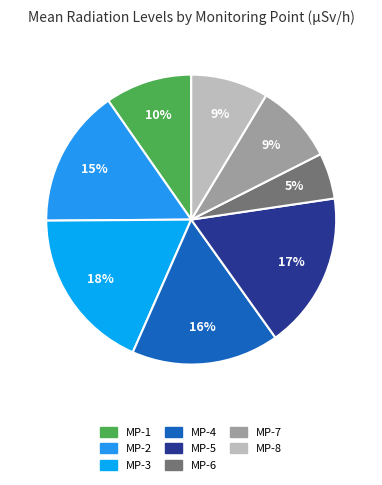

How many slices are in this pie chart?

8